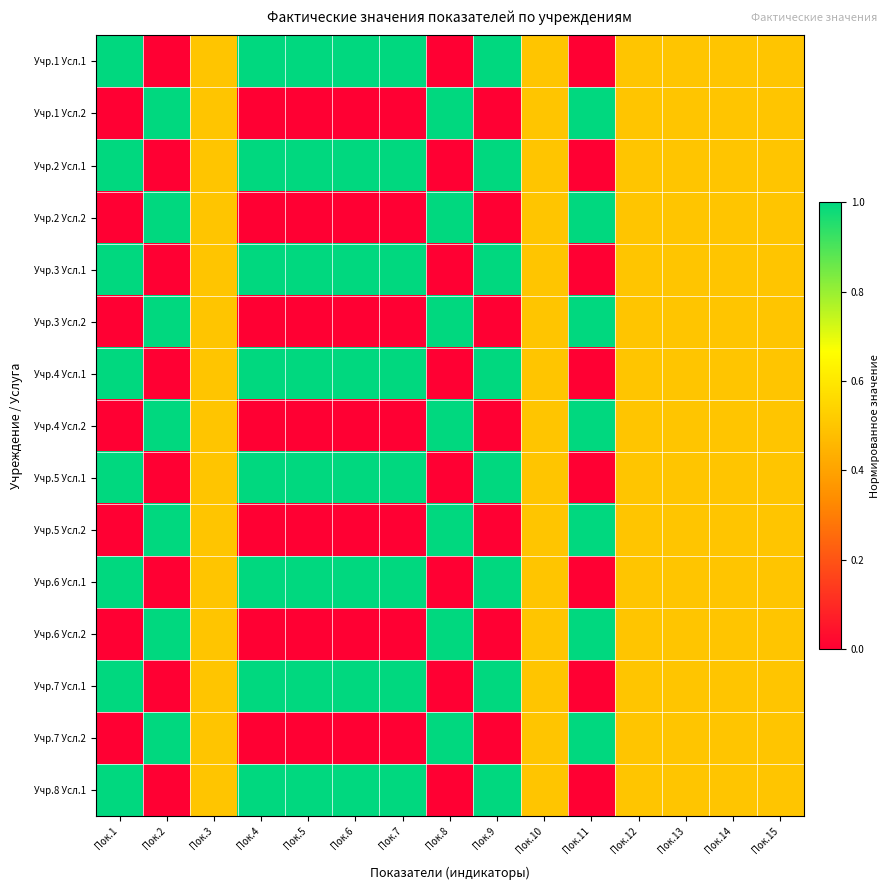

Reading left to right, what are all the values shown in this chart?

Учр.1 Усл.1: Пок.1=1.0	Пок.2=0.0	Пок.3=0.5	Пок.4=1.0	Пок.5=1.0	Пок.6=1.0	Пок.7=1.0	Пок.8=0.0	Пок.9=1.0	Пок.10=0.5	Пок.11=0.0	Пок.12=0.5	Пок.13=0.5	Пок.14=0.5	Пок.15=0.5
Учр.1 Усл.2: Пок.1=0.0	Пок.2=1.0	Пок.3=0.5	Пок.4=0.0	Пок.5=0.0	Пок.6=0.0	Пок.7=0.0	Пок.8=1.0	Пок.9=0.0	Пок.10=0.5	Пок.11=1.0	Пок.12=0.5	Пок.13=0.5	Пок.14=0.5	Пок.15=0.5
Учр.2 Усл.1: Пок.1=1.0	Пок.2=0.0	Пок.3=0.5	Пок.4=1.0	Пок.5=1.0	Пок.6=1.0	Пок.7=1.0	Пок.8=0.0	Пок.9=1.0	Пок.10=0.5	Пок.11=0.0	Пок.12=0.5	Пок.13=0.5	Пок.14=0.5	Пок.15=0.5
Учр.2 Усл.2: Пок.1=0.0	Пок.2=1.0	Пок.3=0.5	Пок.4=0.0	Пок.5=0.0	Пок.6=0.0	Пок.7=0.0	Пок.8=1.0	Пок.9=0.0	Пок.10=0.5	Пок.11=1.0	Пок.12=0.5	Пок.13=0.5	Пок.14=0.5	Пок.15=0.5
Учр.3 Усл.1: Пок.1=1.0	Пок.2=0.0	Пок.3=0.5	Пок.4=1.0	Пок.5=1.0	Пок.6=1.0	Пок.7=1.0	Пок.8=0.0	Пок.9=1.0	Пок.10=0.5	Пок.11=0.0	Пок.12=0.5	Пок.13=0.5	Пок.14=0.5	Пок.15=0.5
Учр.3 Усл.2: Пок.1=0.0	Пок.2=1.0	Пок.3=0.5	Пок.4=0.0	Пок.5=0.0	Пок.6=0.0	Пок.7=0.0	Пок.8=1.0	Пок.9=0.0	Пок.10=0.5	Пок.11=1.0	Пок.12=0.5	Пок.13=0.5	Пок.14=0.5	Пок.15=0.5
Учр.4 Усл.1: Пок.1=1.0	Пок.2=0.0	Пок.3=0.5	Пок.4=1.0	Пок.5=1.0	Пок.6=1.0	Пок.7=1.0	Пок.8=0.0	Пок.9=1.0	Пок.10=0.5	Пок.11=0.0	Пок.12=0.5	Пок.13=0.5	Пок.14=0.5	Пок.15=0.5
Учр.4 Усл.2: Пок.1=0.0	Пок.2=1.0	Пок.3=0.5	Пок.4=0.0	Пок.5=0.0	Пок.6=0.0	Пок.7=0.0	Пок.8=1.0	Пок.9=0.0	Пок.10=0.5	Пок.11=1.0	Пок.12=0.5	Пок.13=0.5	Пок.14=0.5	Пок.15=0.5
Учр.5 Усл.1: Пок.1=1.0	Пок.2=0.0	Пок.3=0.5	Пок.4=1.0	Пок.5=1.0	Пок.6=1.0	Пок.7=1.0	Пок.8=0.0	Пок.9=1.0	Пок.10=0.5	Пок.11=0.0	Пок.12=0.5	Пок.13=0.5	Пок.14=0.5	Пок.15=0.5
Учр.5 Усл.2: Пок.1=0.0	Пок.2=1.0	Пок.3=0.5	Пок.4=0.0	Пок.5=0.0	Пок.6=0.0	Пок.7=0.0	Пок.8=1.0	Пок.9=0.0	Пок.10=0.5	Пок.11=1.0	Пок.12=0.5	Пок.13=0.5	Пок.14=0.5	Пок.15=0.5
Учр.6 Усл.1: Пок.1=1.0	Пок.2=0.0	Пок.3=0.5	Пок.4=1.0	Пок.5=1.0	Пок.6=1.0	Пок.7=1.0	Пок.8=0.0	Пок.9=1.0	Пок.10=0.5	Пок.11=0.0	Пок.12=0.5	Пок.13=0.5	Пок.14=0.5	Пок.15=0.5
Учр.6 Усл.2: Пок.1=0.0	Пок.2=1.0	Пок.3=0.5	Пок.4=0.0	Пок.5=0.0	Пок.6=0.0	Пок.7=0.0	Пок.8=1.0	Пок.9=0.0	Пок.10=0.5	Пок.11=1.0	Пок.12=0.5	Пок.13=0.5	Пок.14=0.5	Пок.15=0.5
Учр.7 Усл.1: Пок.1=1.0	Пок.2=0.0	Пок.3=0.5	Пок.4=1.0	Пок.5=1.0	Пок.6=1.0	Пок.7=1.0	Пок.8=0.0	Пок.9=1.0	Пок.10=0.5	Пок.11=0.0	Пок.12=0.5	Пок.13=0.5	Пок.14=0.5	Пок.15=0.5
Учр.7 Усл.2: Пок.1=0.0	Пок.2=1.0	Пок.3=0.5	Пок.4=0.0	Пок.5=0.0	Пок.6=0.0	Пок.7=0.0	Пок.8=1.0	Пок.9=0.0	Пок.10=0.5	Пок.11=1.0	Пок.12=0.5	Пок.13=0.5	Пок.14=0.5	Пок.15=0.5
Учр.8 Усл.1: Пок.1=1.0	Пок.2=0.0	Пок.3=0.5	Пок.4=1.0	Пок.5=1.0	Пок.6=1.0	Пок.7=1.0	Пок.8=0.0	Пок.9=1.0	Пок.10=0.5	Пок.11=0.0	Пок.12=0.5	Пок.13=0.5	Пок.14=0.5	Пок.15=0.5